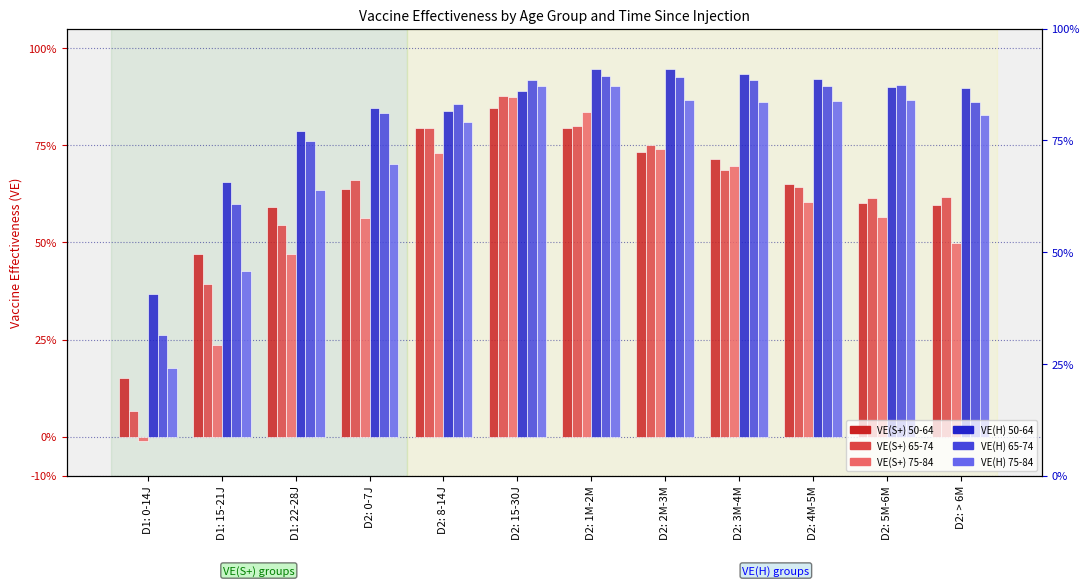

The value of VE(H) 65-74 at D2: 5M-6M is 1.6. True or false?

False